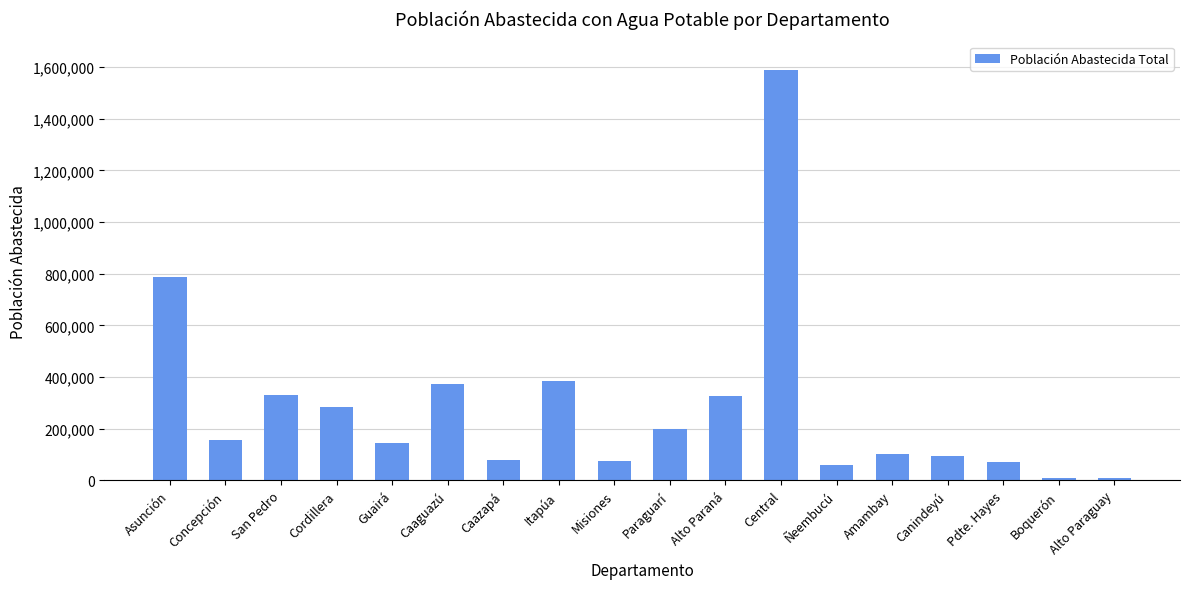

What is the label of the 13th bar from the left?

Ñeembucú